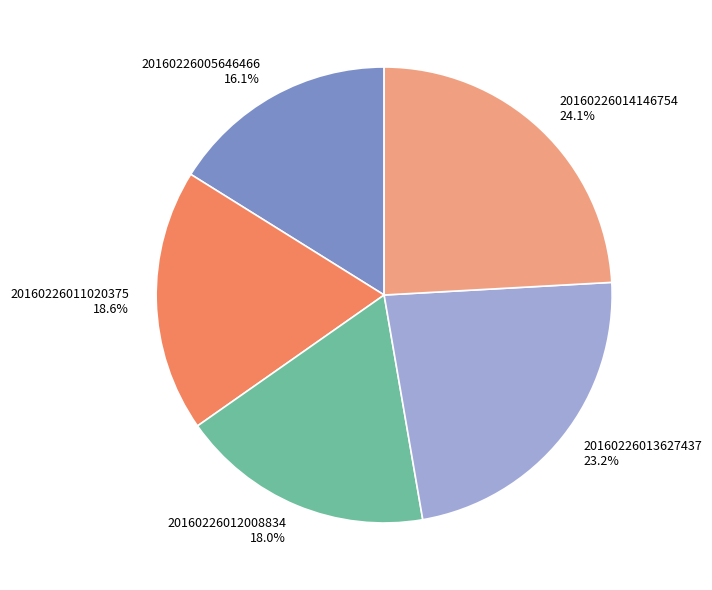

What percentage is the 20160226013627437 slice, to the nearest percent?

23%